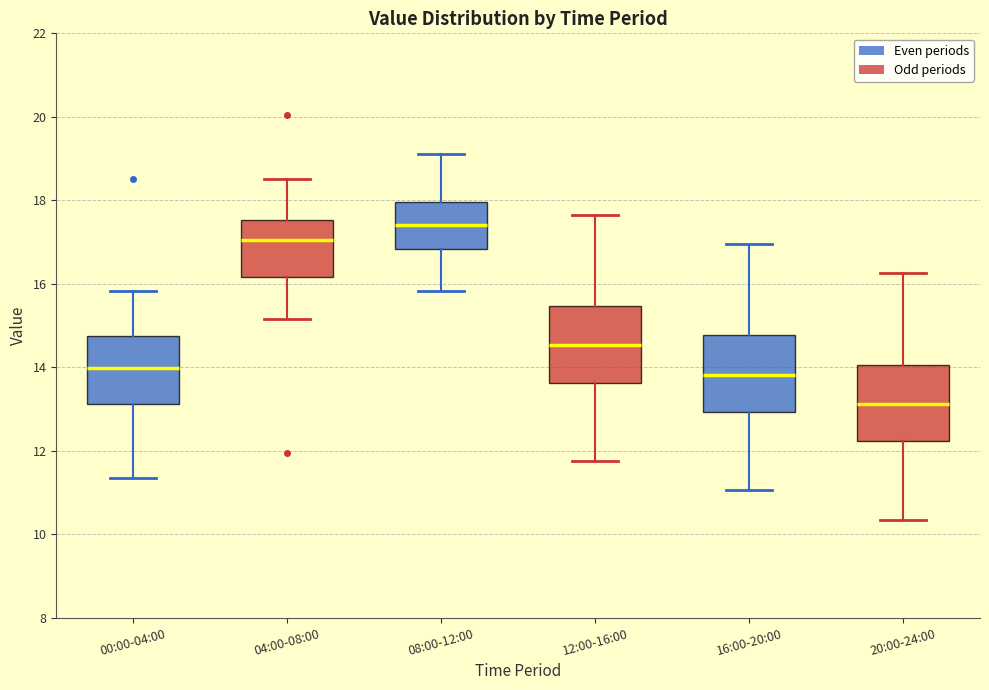

Reading left to right, transcribe this box plot: for each box, give where its median line is, the range the box spans, and where its two whiskers end, as read against the y-axis. The values are not printed on the chart, so give them approximately, as read against the axis.

00:00-04:00: median 14.0, box 13.2 to 14.8, whiskers 11.4 to 15.8
04:00-08:00: median 17.0, box 16.2 to 17.6, whiskers 15.2 to 18.6
08:00-12:00: median 17.4, box 16.8 to 18.0, whiskers 15.8 to 19.2
12:00-16:00: median 14.6, box 13.6 to 15.4, whiskers 11.8 to 17.6
16:00-20:00: median 13.8, box 13.0 to 14.8, whiskers 11.0 to 17.0
20:00-24:00: median 13.2, box 12.2 to 14.0, whiskers 10.4 to 16.2